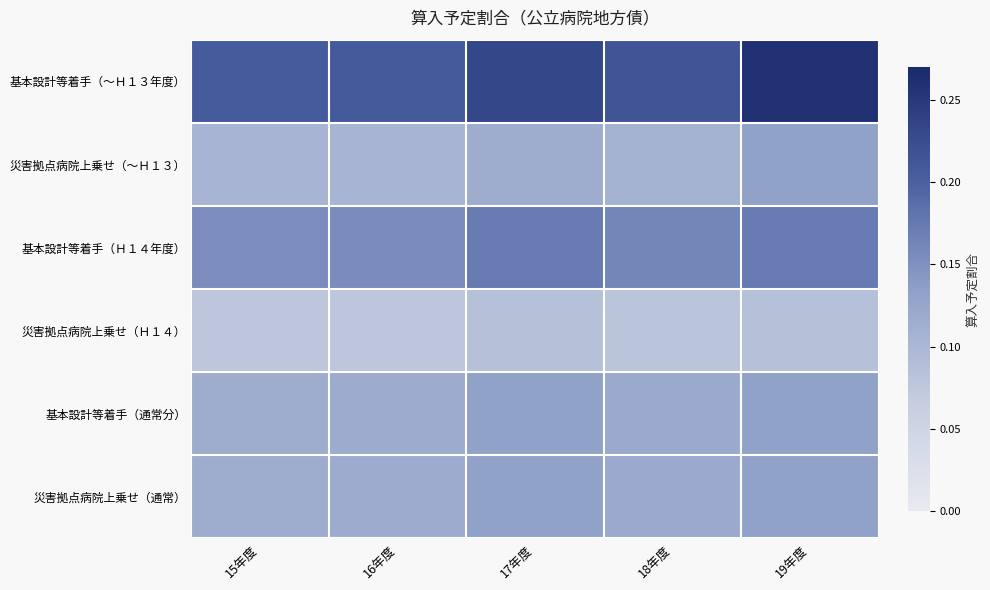

What is the total value across all series at 16年度?

0.8